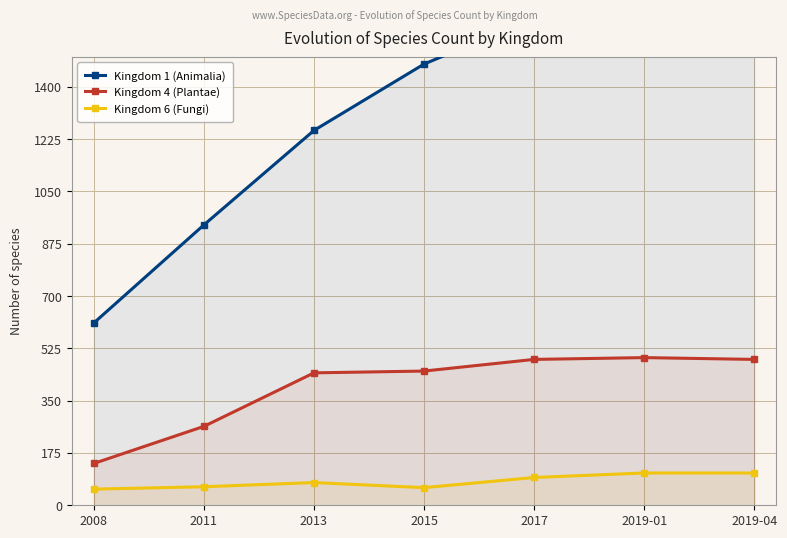

At which label does Kingdom 4 (Plantae) reach its minimum?

2008